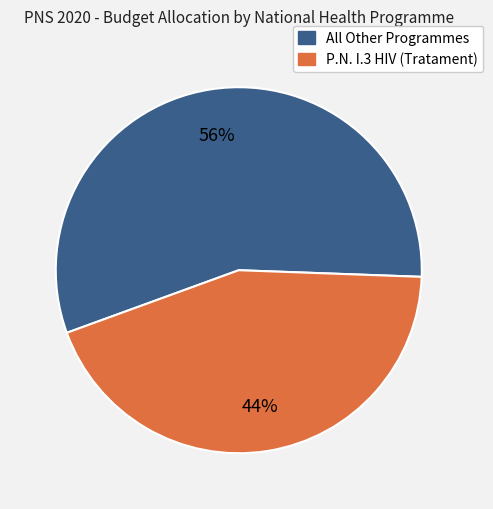

Is there any slice that represents more than half of the pie?

Yes